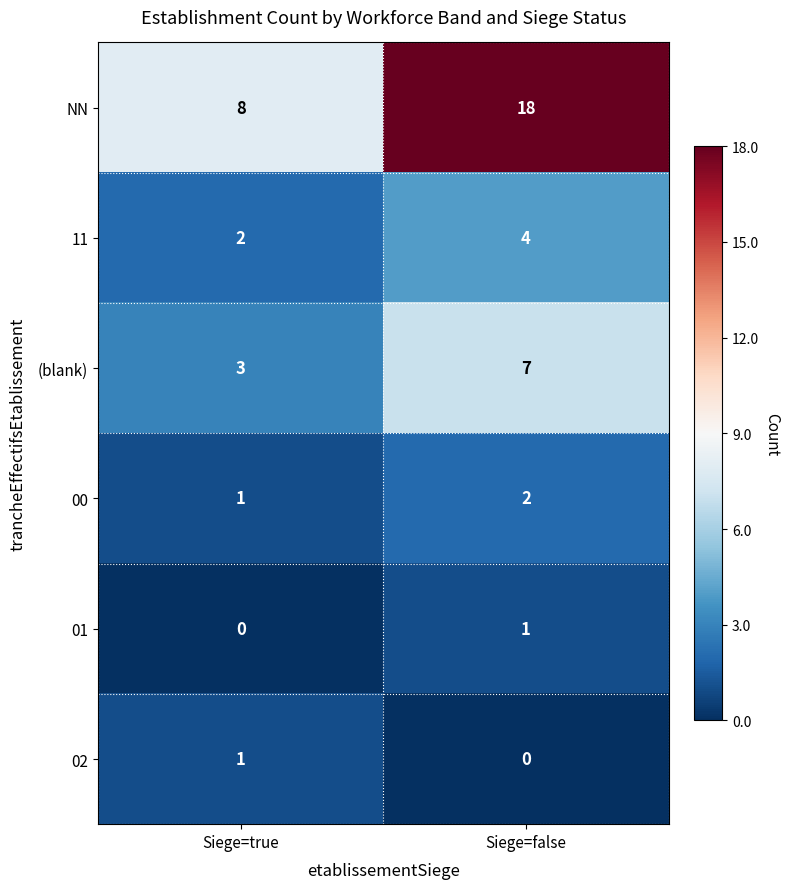

How many data points does each series have?

2